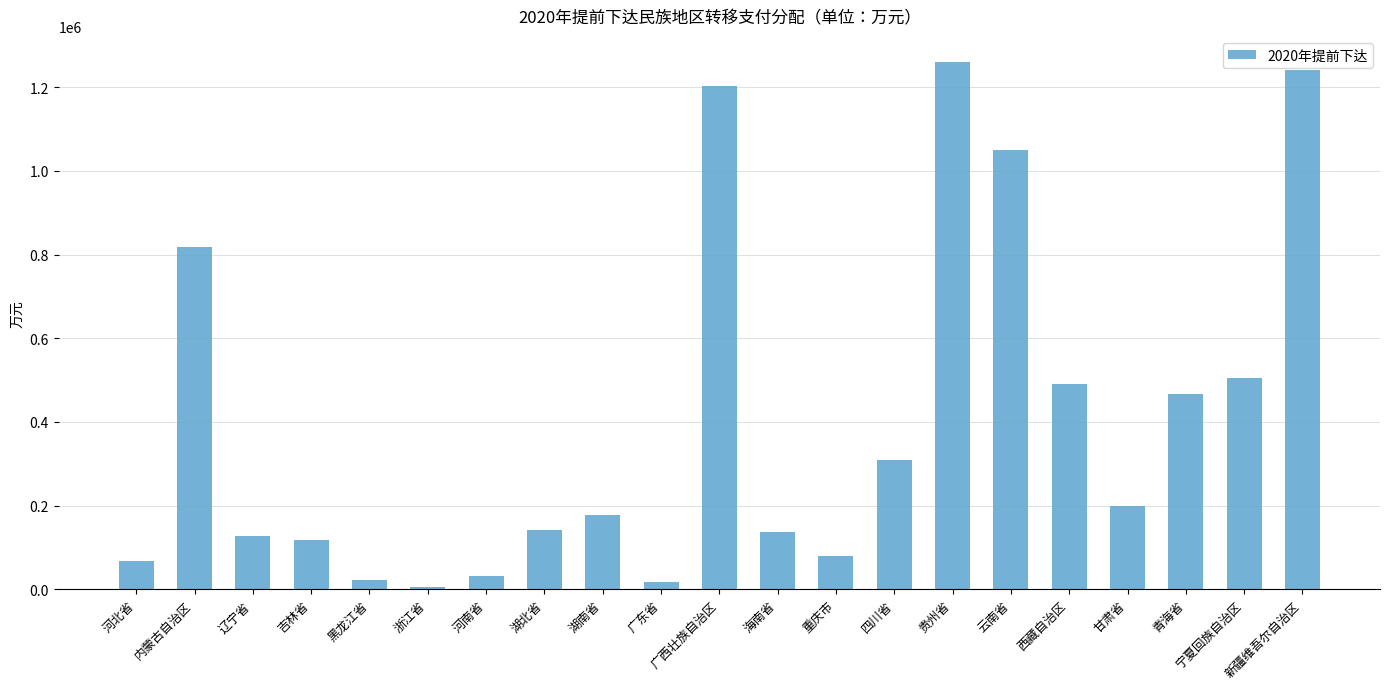

What is the difference between the values at 吉林省 and 甘肃省?

79815